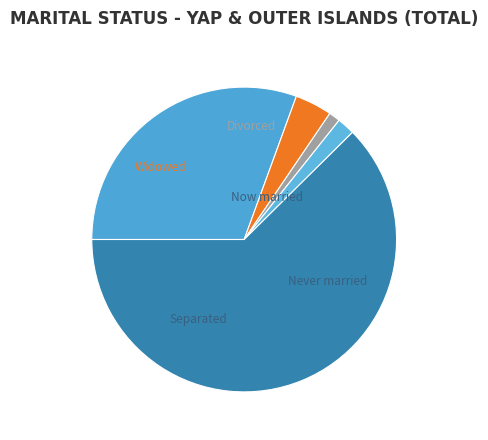

To the nearest percent, what is the average slice percentage?

20%